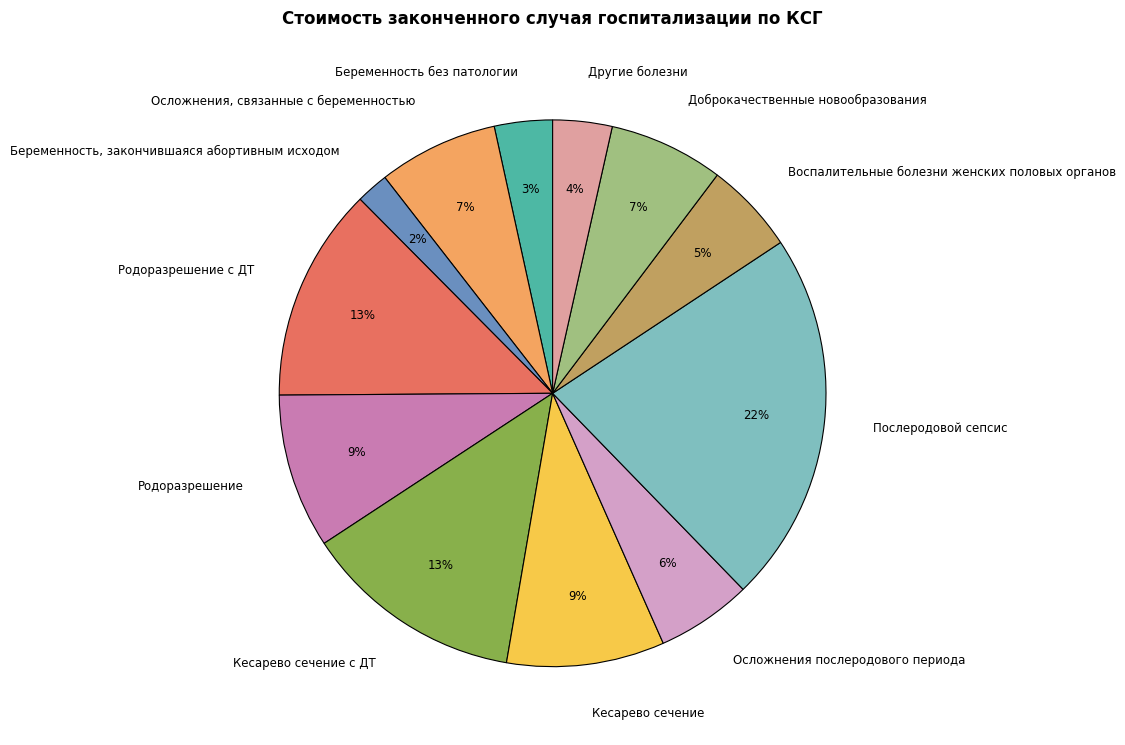

Do Осложнения послеродового периода and Доброкачественные новообразования together represent more than half of the pie?

No